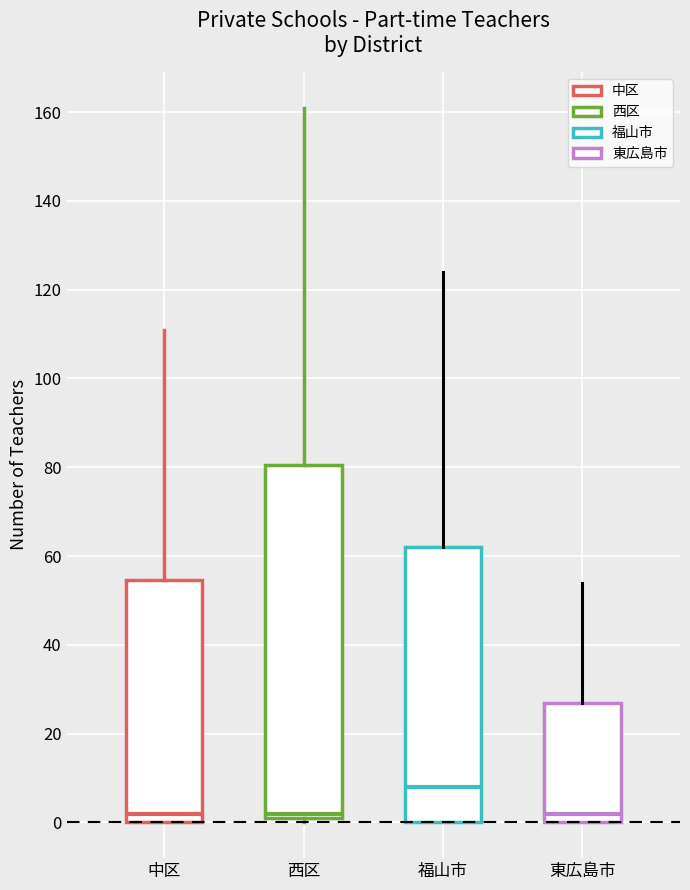

Reading left to right, read every box against the y-axis: the position of its median line, the range the box covers, and the ends of its whiskers. The values are not printed on the chart, so give them approximately, as read against the axis.

中区: median 2, box 0 to 54, whiskers 0 to 112
西区: median 2 (just above the box's lower edge), box 2 to 80, whiskers 0 to 162
福山市: median 8, box 0 to 62, whiskers 0 to 124
東広島市: median 2, box 0 to 28, whiskers 0 to 54